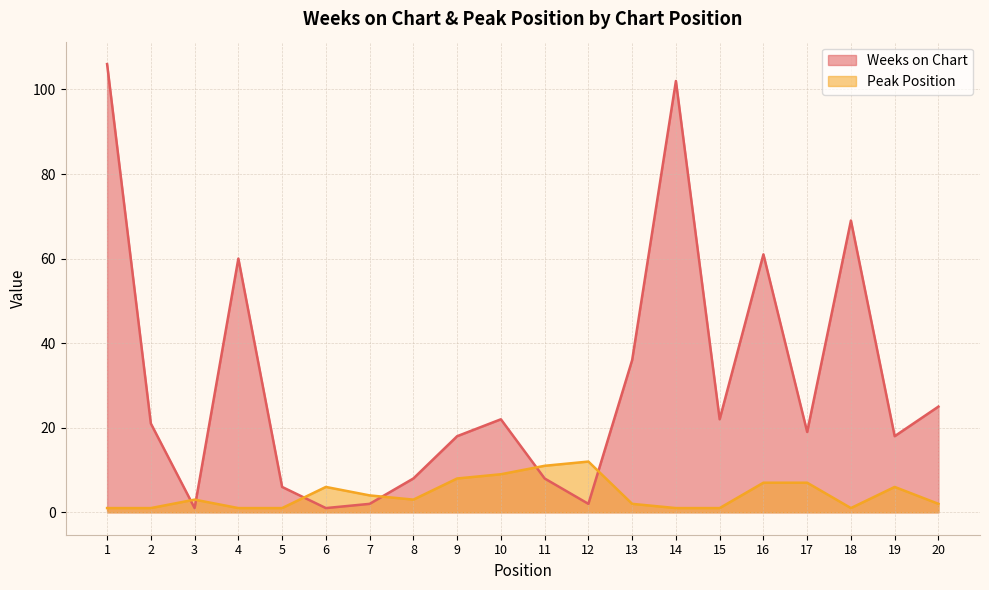

In Weeks on Chart, how many points are lower than both neighbors (excluding endpoints)?

6